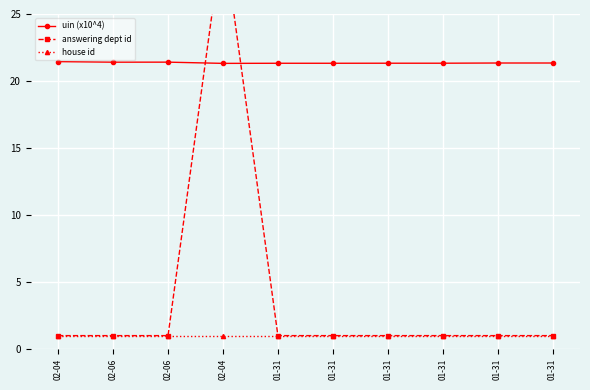

True or false: uin (x10^4) and house id intersect in this chart.

False